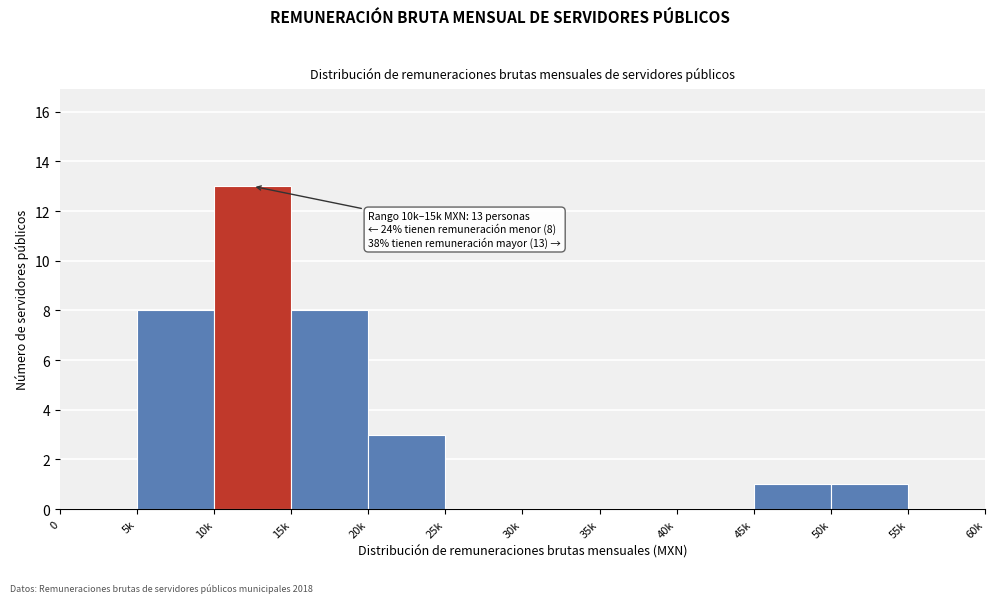

Reading left to right, what are all the values shown in this chart?

0=0	5k=8	10k=13	15k=8	20k=3	25k=0	30k=0	35k=0	40k=0	45k=1	50k=1	55k=0